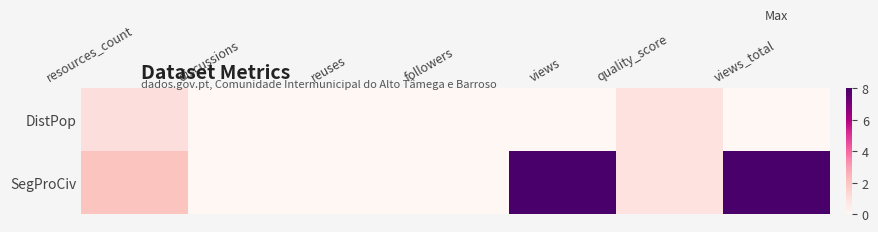

At views_total, list the series in order from largest to smallest.

SegProCiv, DistPop